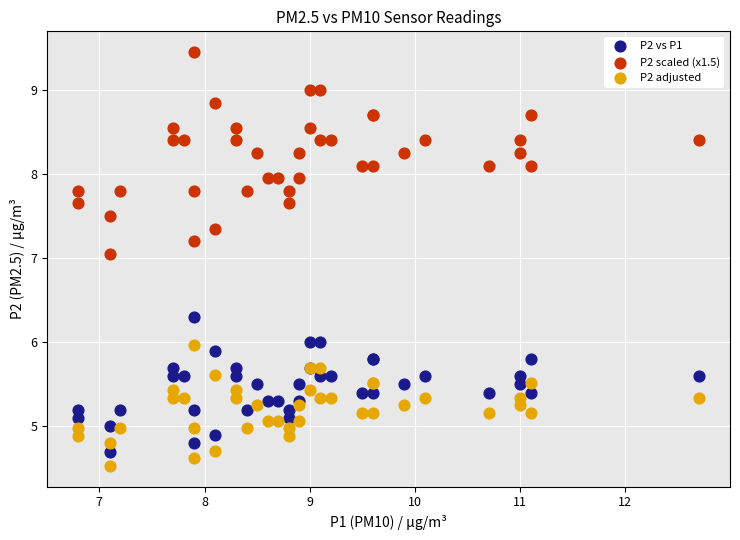

Which series contains the highest Y value?

P2 scaled (x1.5)